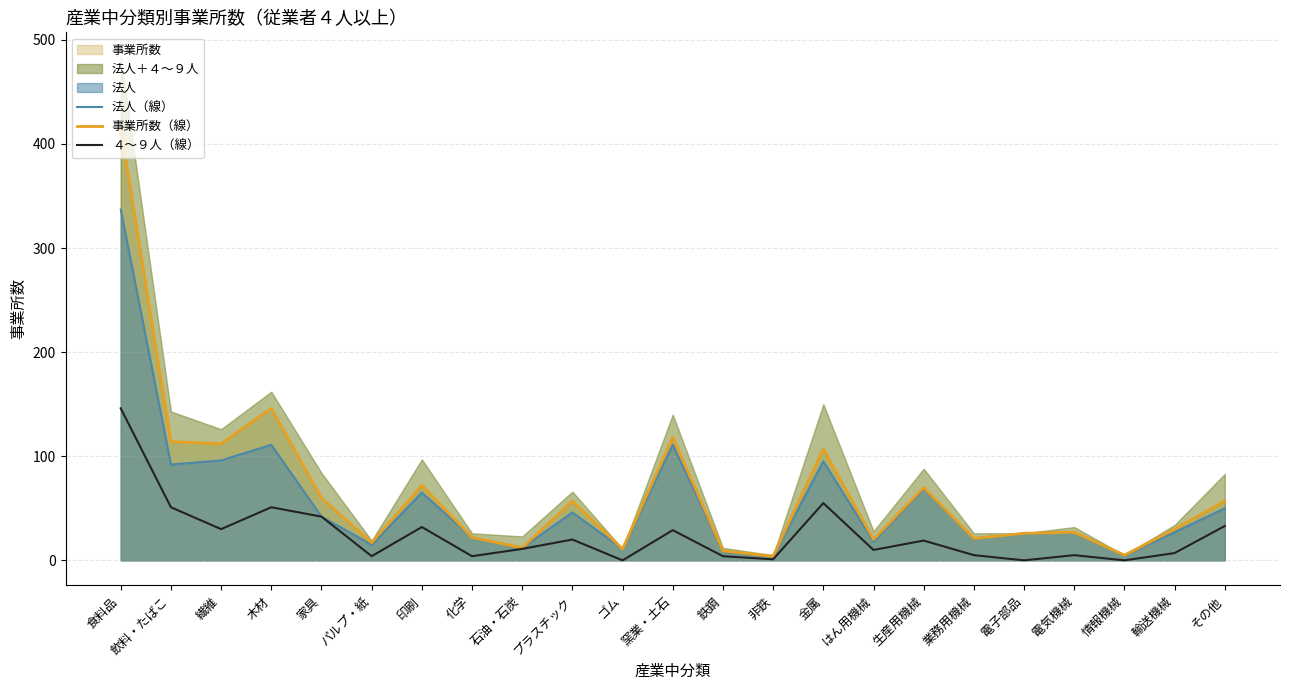

True or false: 法人（線） and 事業所数（線） intersect in this chart.

False